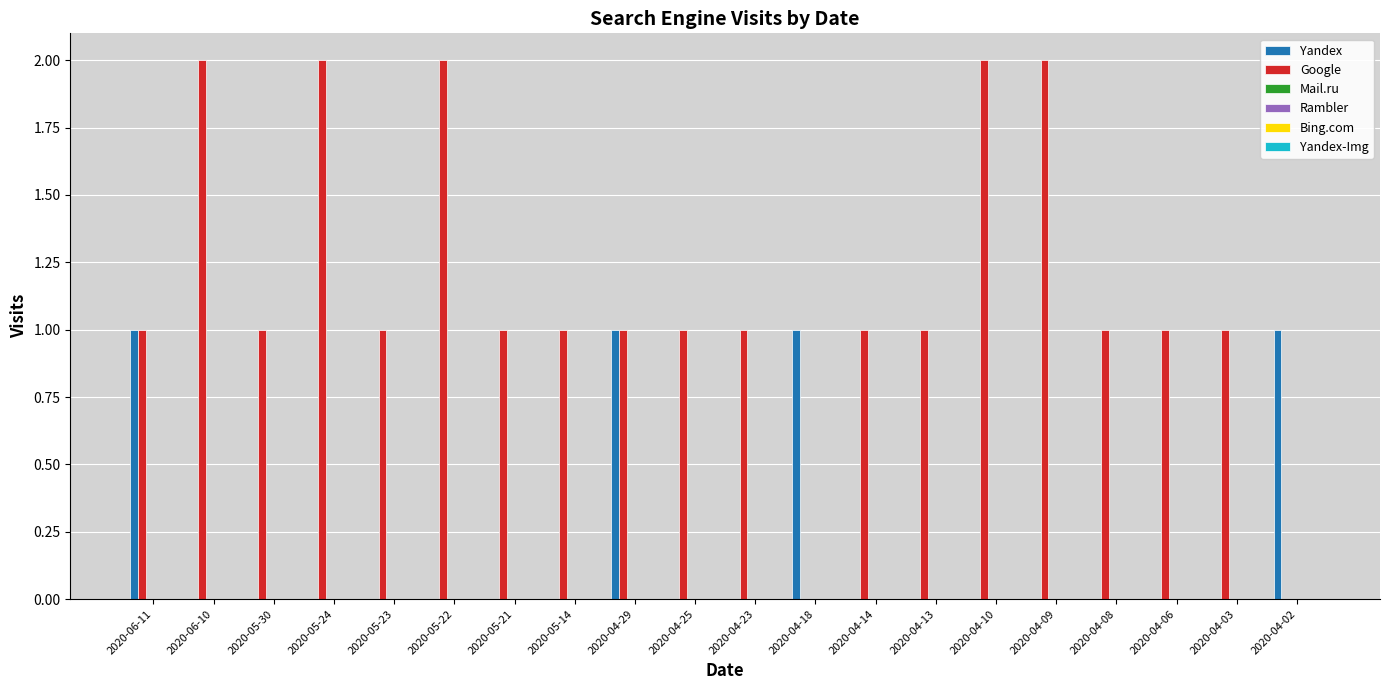

Which series has the largest total across all categories?

Google